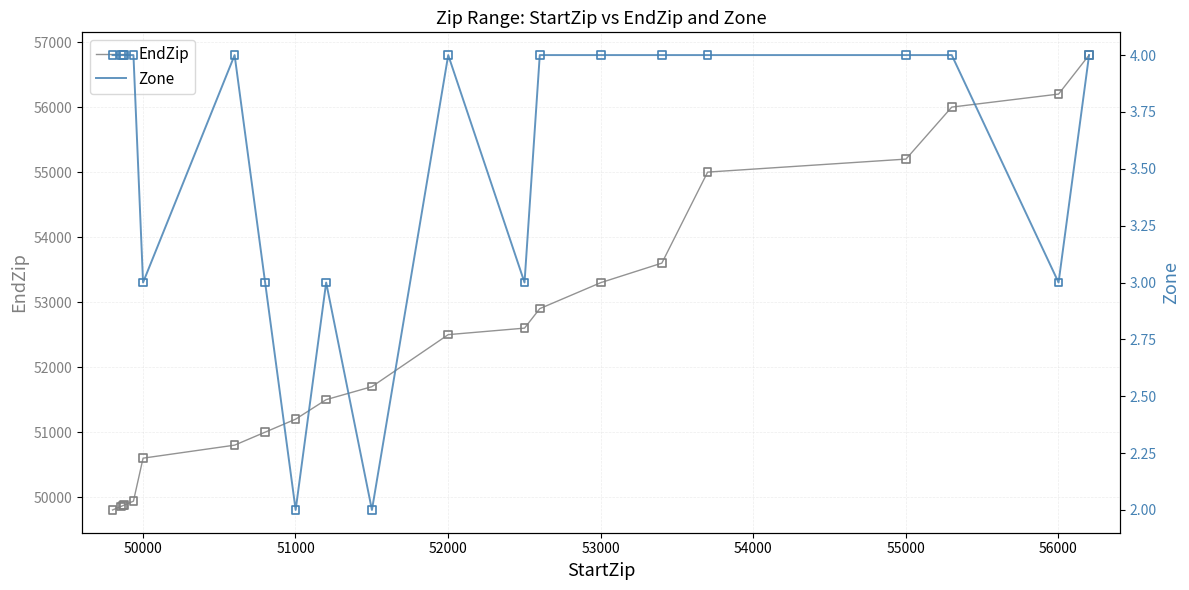

Which series has the largest total across all categories?

EndZip